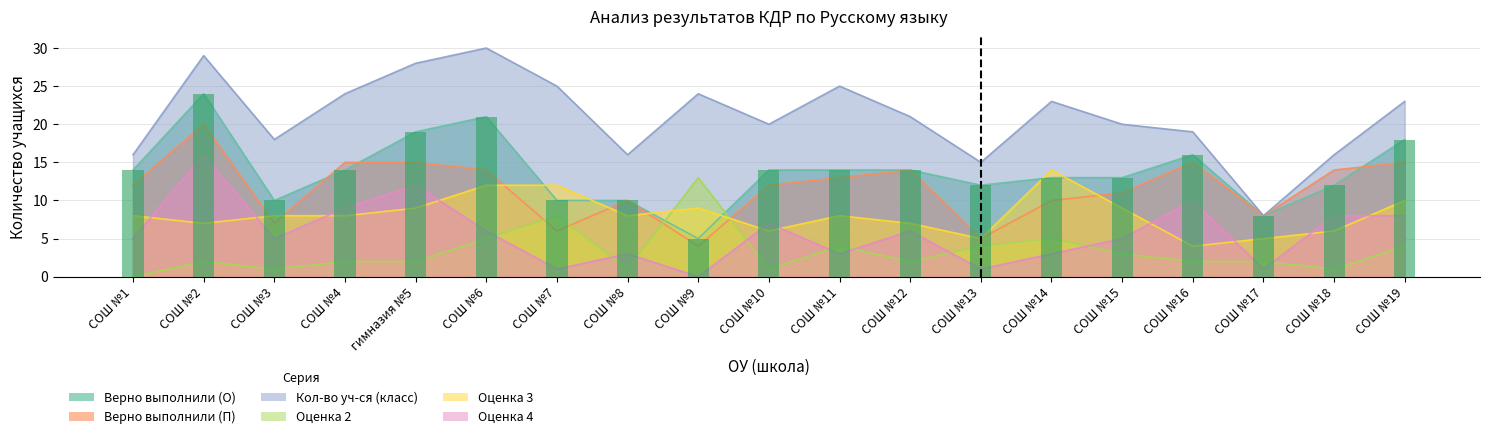

At how many categories does at least one series exceed 16?

14